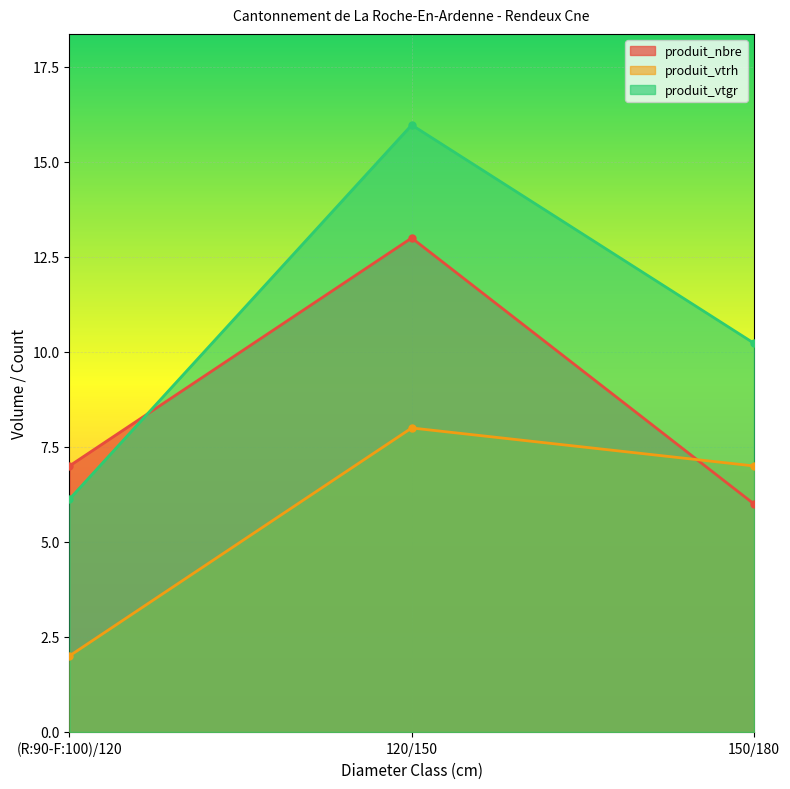

List the labels in order of produit_nbre value, smallest first.

150/180, (R:90-F:100)/120, 120/150